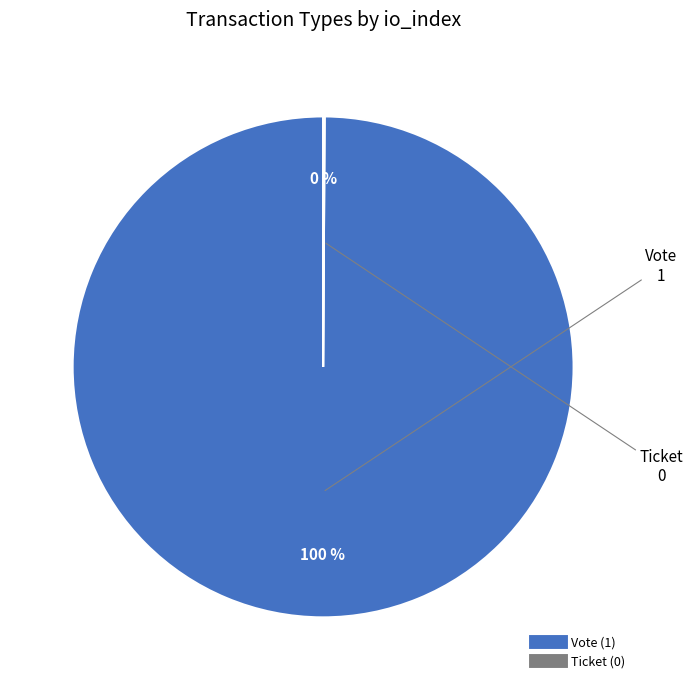

Is there a majority slice in this chart?

Yes